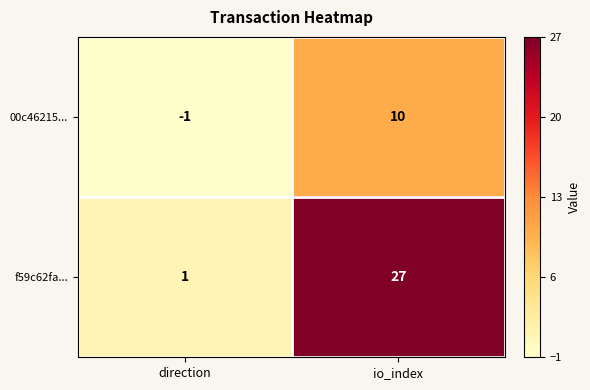

Which category has the lowest value across all series?

direction